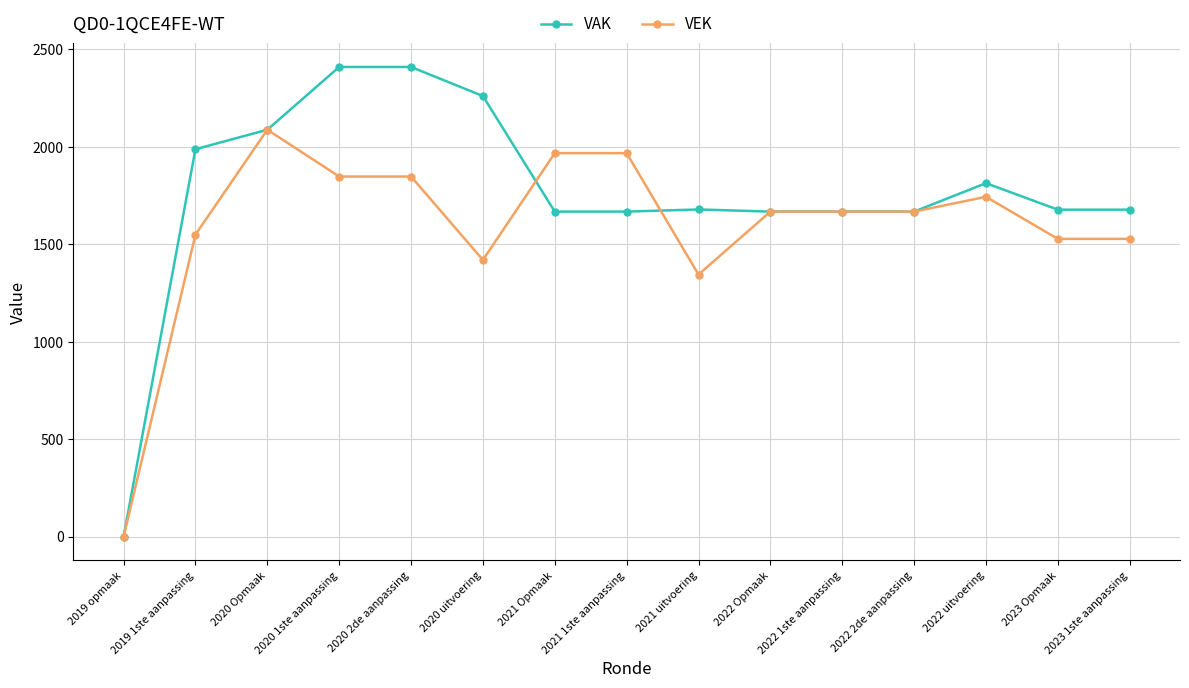

Where does the VEK series first go above 1668?

2020 Opmaak